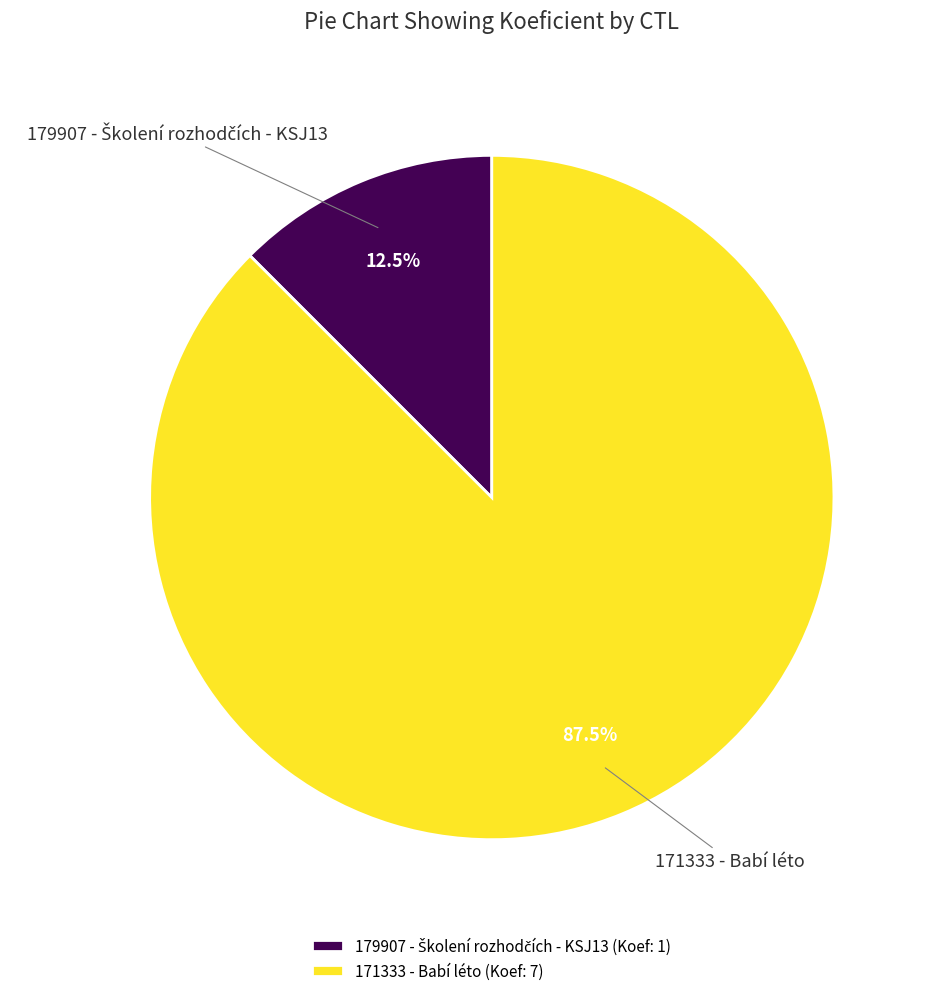

Does 171333 - Babí léto represent more than half of the total?

Yes